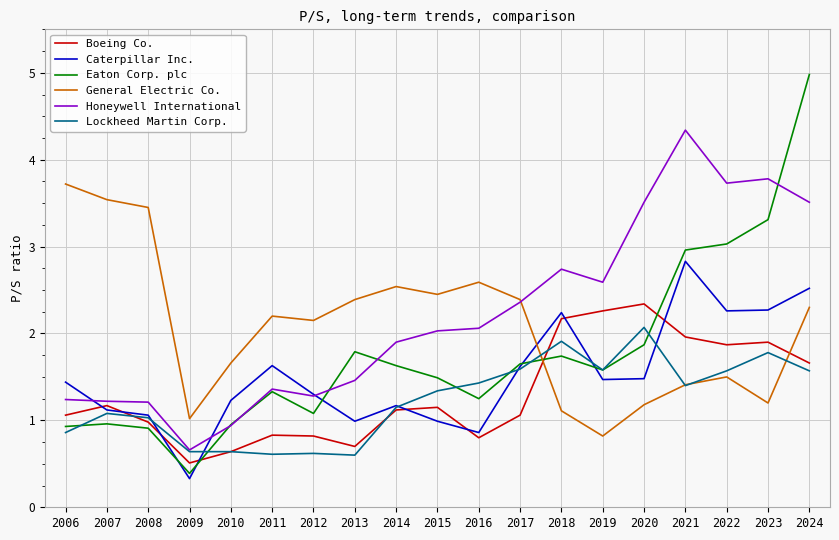

What is the average value of the Lockheed Martin Corp. series?

1.2